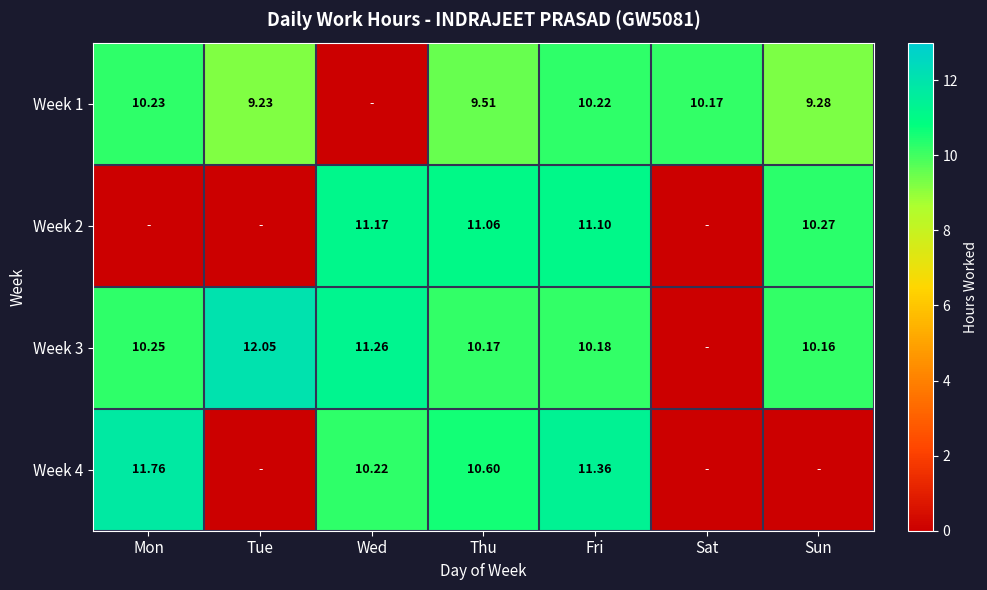

Is the value of Week 2 at Thu greater than the value of Week 3 at Wed?

No